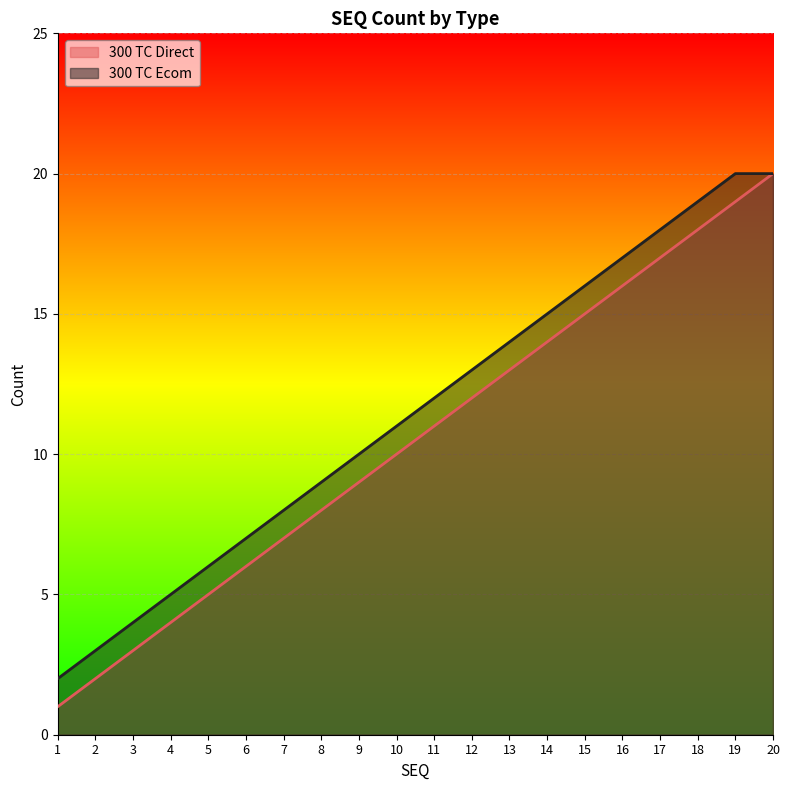

Reading right to left, what are all the values shown in this chart?

300 TC Direct: 20	19	18	17	16	15	14	13	12	11	10	9	8	7	6	5	4	3	2	1
300 TC Ecom: 20	20	19	18	17	16	15	14	13	12	11	10	9	8	7	6	5	4	3	2